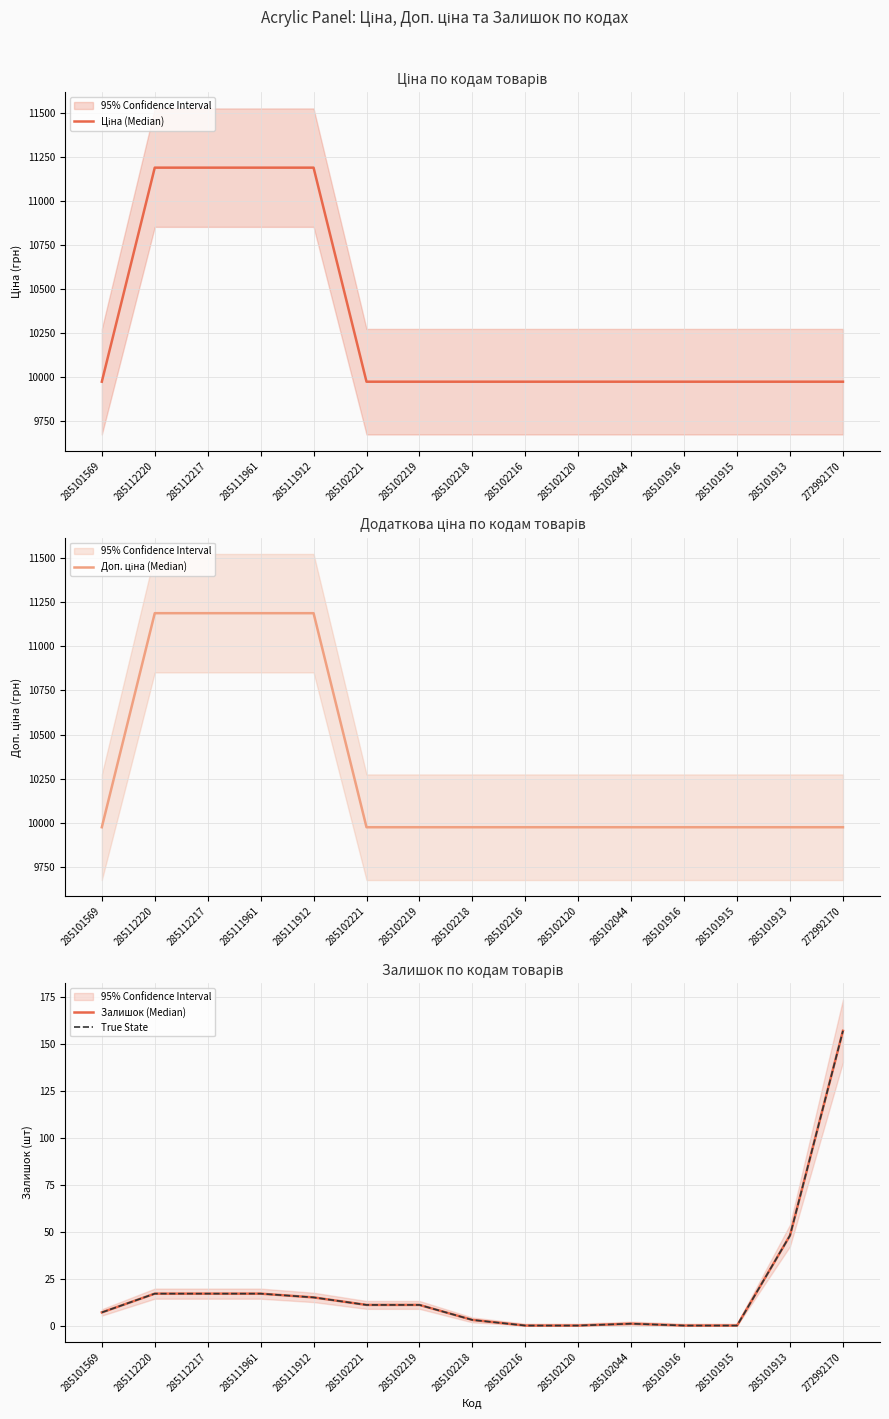

What is the approximate value of Ціна (Median) at 285102120?

9975.0